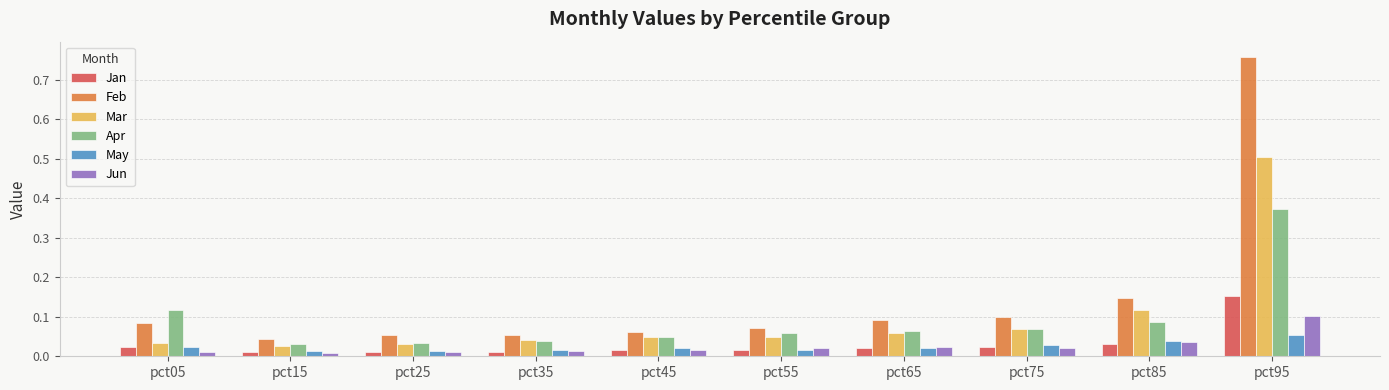

What is the sum of all Apr values?

0.9